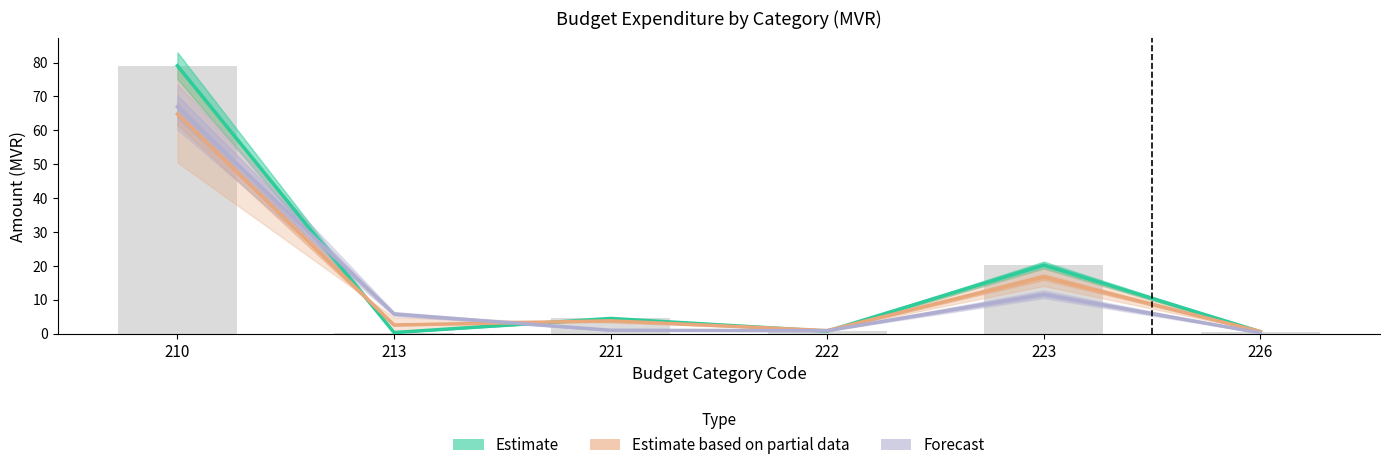

How many groups of bars are there?

6